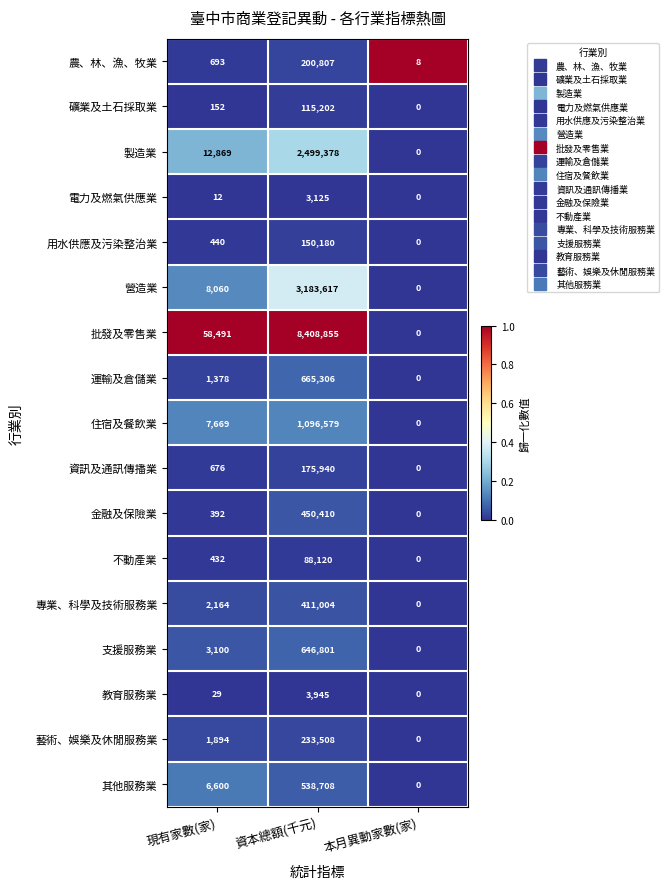

The 礦業及土石採取業 series shows 34638 at 本月異動家數(家). True or false?

False